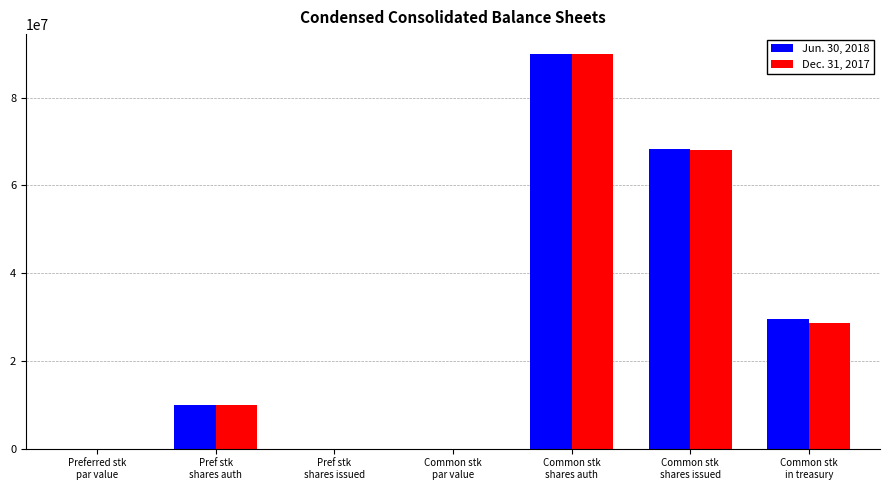

What is the greatest value displayed?

90000000.0